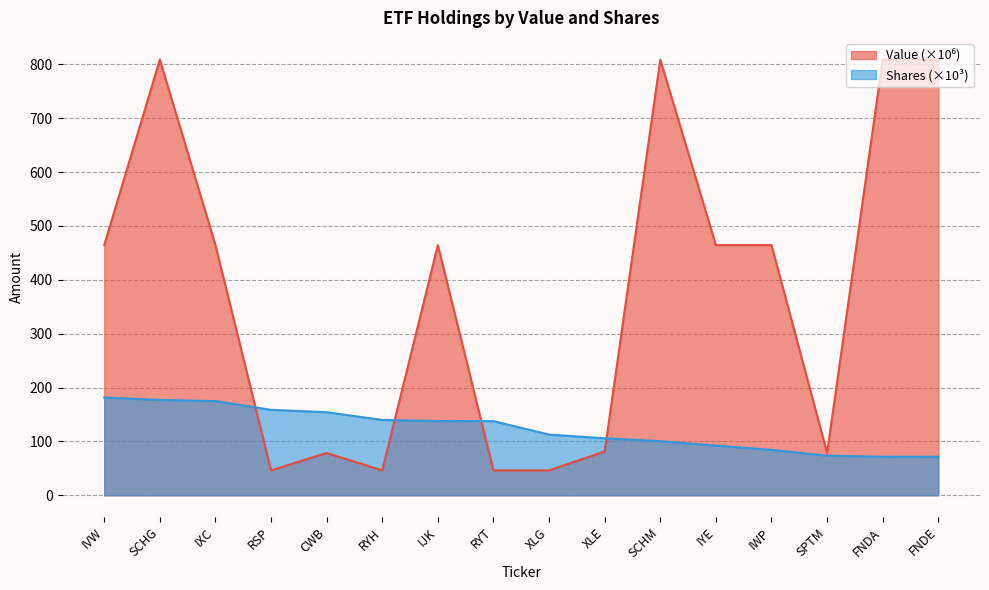

What is the average value of the Value series?

373.6